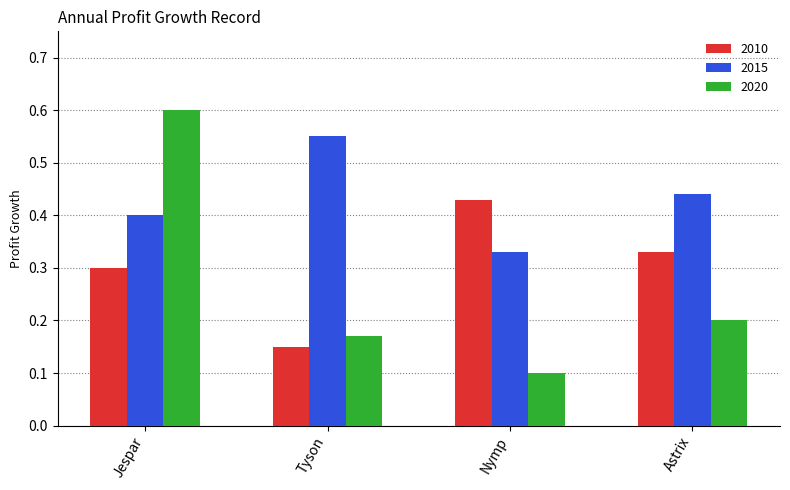

Which category has the lowest value in the 2010 series?

Tyson